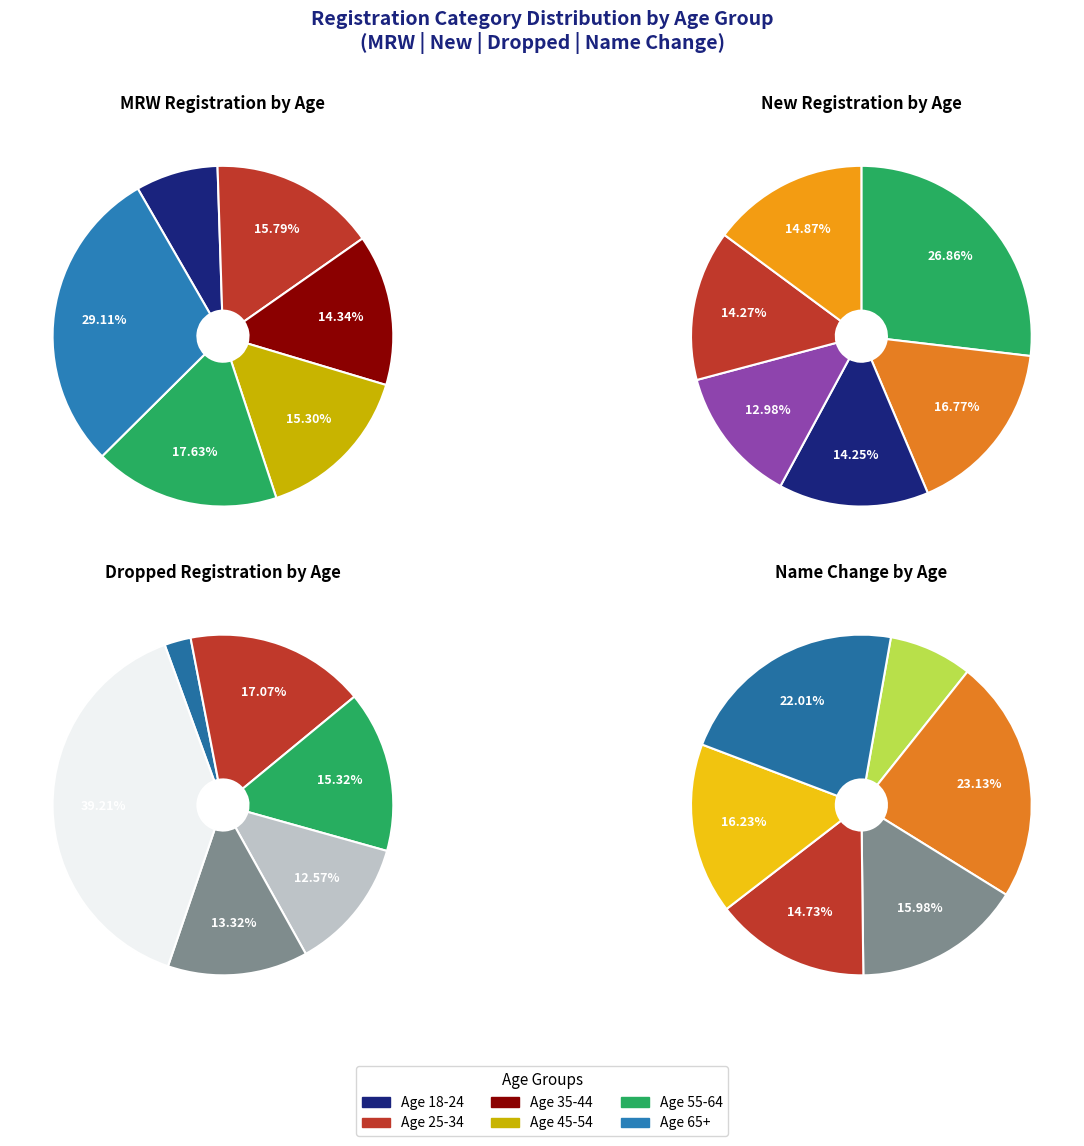

To the nearest percent, what is the average slice percentage?

17%